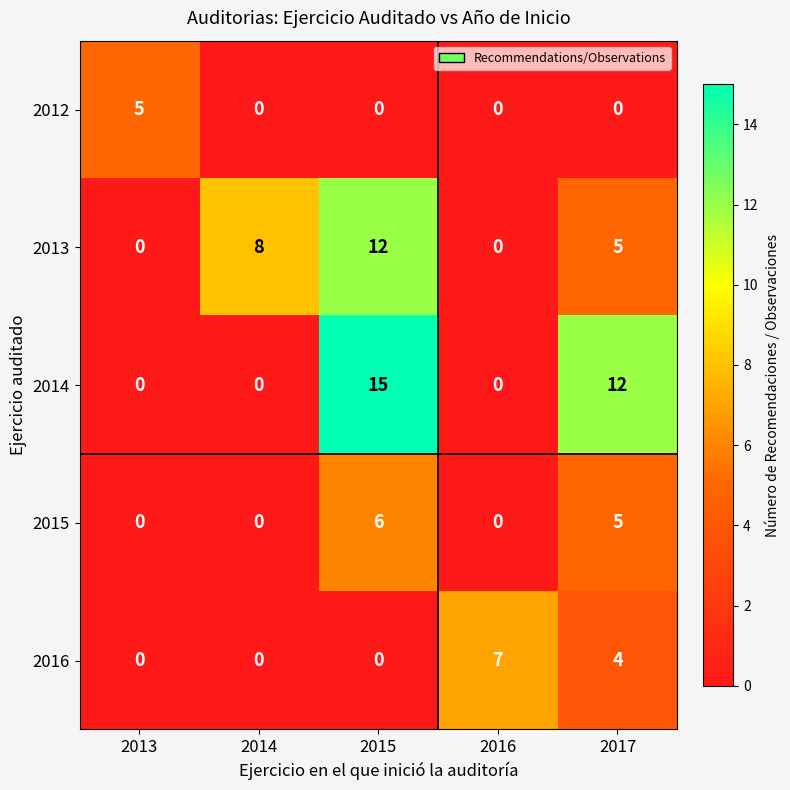

What is the total value across all series at 2015?

33